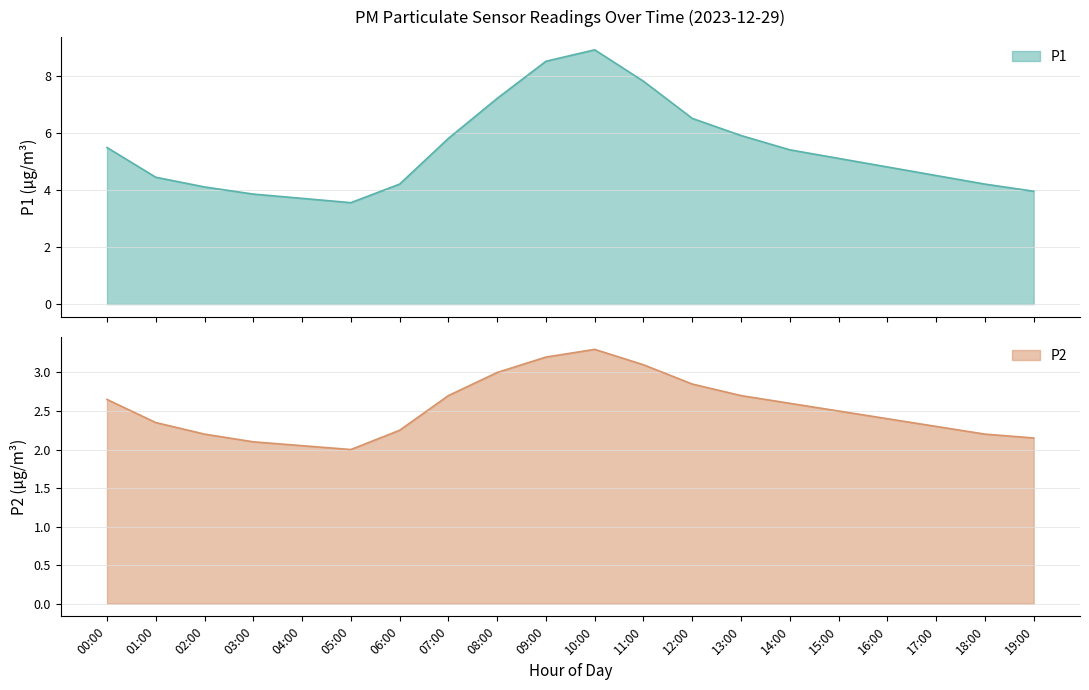

True or false: P1 and P2 cross at least once.

False